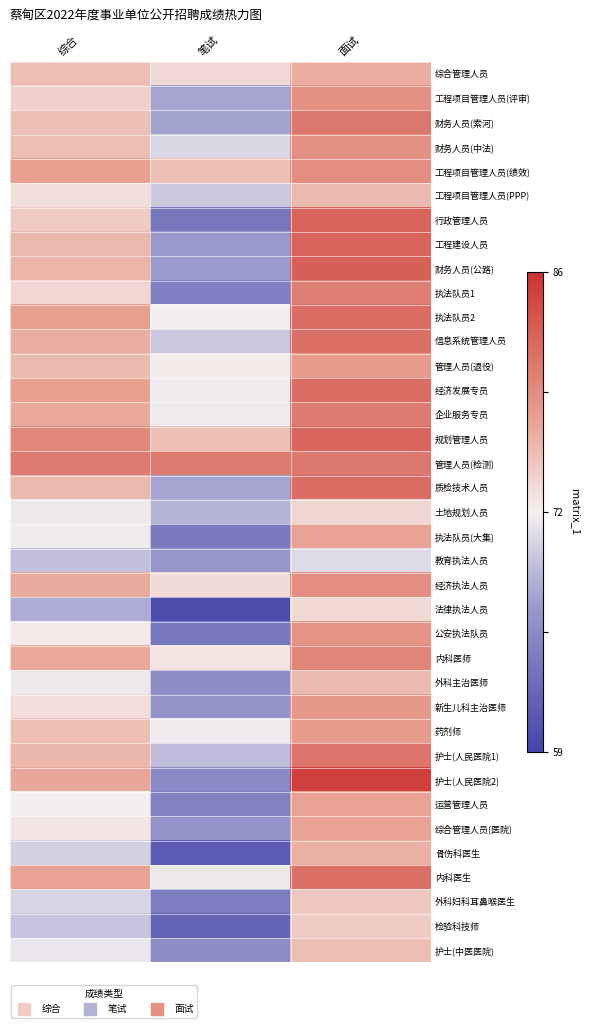

Rank the series by their maximum value, from lowest to highest.

教育执法人员, 法律执法人员, 土地规划人员, 检验科技师, 外科妇科耳鼻喉医生, 护士(中医医院), 工程项目管理人员(PPP), 外科主治医师, 骨伤科医生, 综合管理人员, 执法队员(大集), 运营管理人员, 综合管理人员(医院), 管理人员(退役), 药剂师, 新生儿科主治医师, 公安执法队员, 工程项目管理人员(评审), 财务人员(中法), 工程项目管理人员(绩效), 经济执法人员, 内科医师, 执法队员1, 企业服务专员, 财务人员(索河), 管理人员(检测), 护士(人民医院1), 信息系统管理人员, 内科医生, 执法队员2, 经济发展专员, 质检技术人员, 规划管理人员, 行政管理人员, 工程建设人员, 财务人员(公路), 护士(人民医院2)